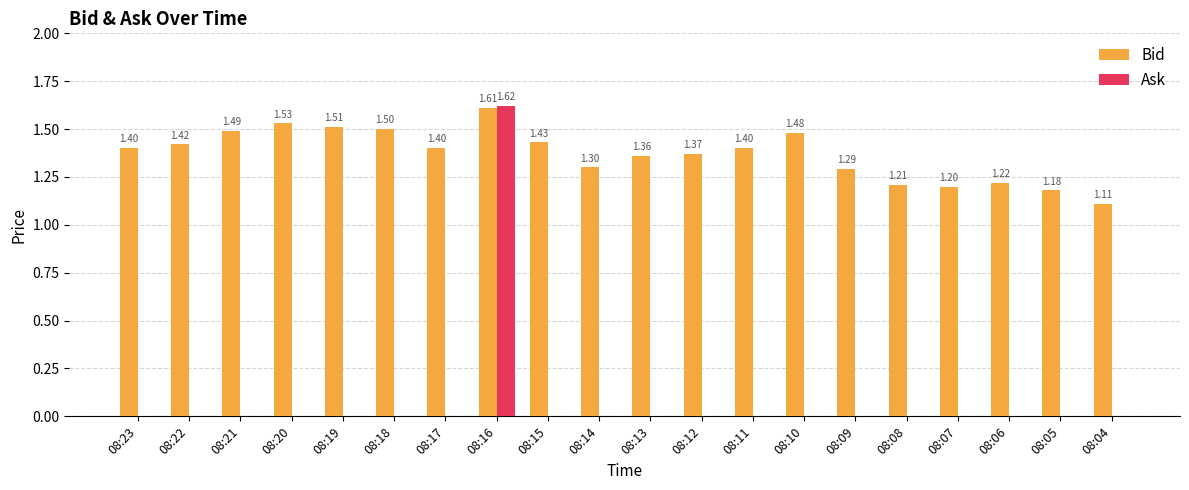

What is the sum of all Bid values?

27.4